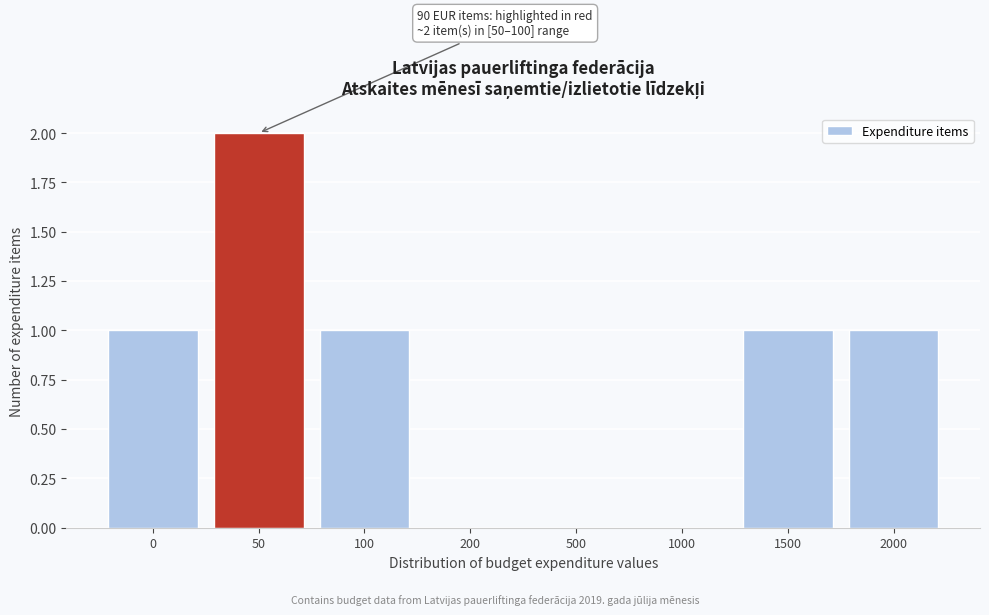

Reading left to right, extract all data points from this chart.

0=1	50=2	100=1	200=0	500=0	1000=0	1500=1	2000=1